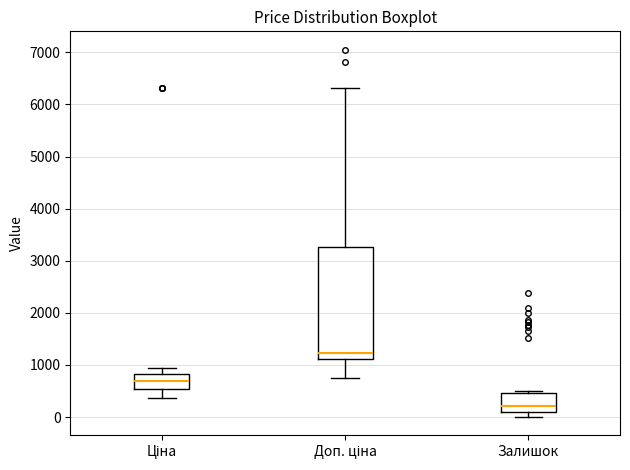

Where does the median line of the box for Залишок sit on the y-axis? The values are not printed on the chart, so give them approximately, as read against the axis.

200